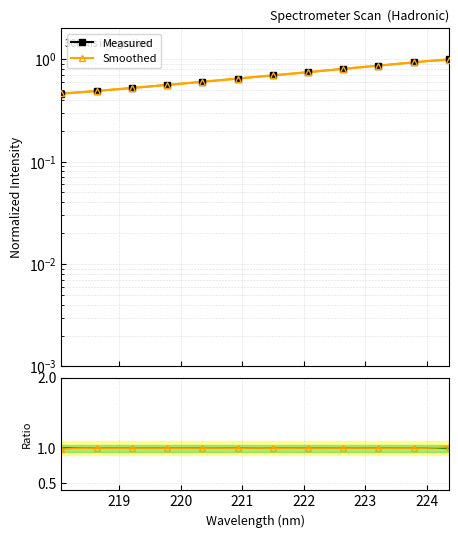

What is the smallest value displayed?

0.5